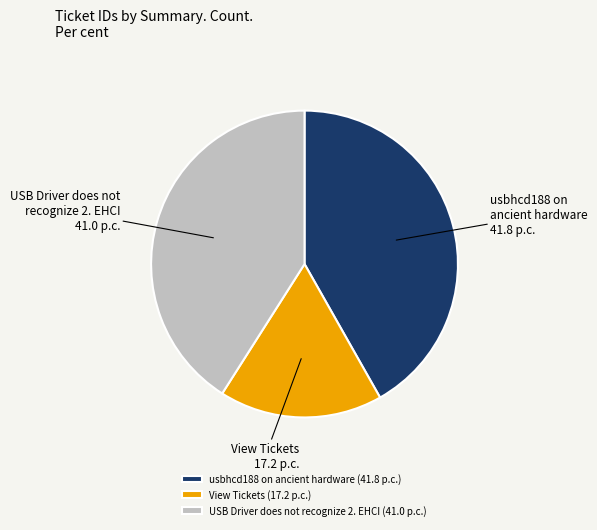

True or false: usbhcd188 on ancient hardware accounts for 27% of the total.

False